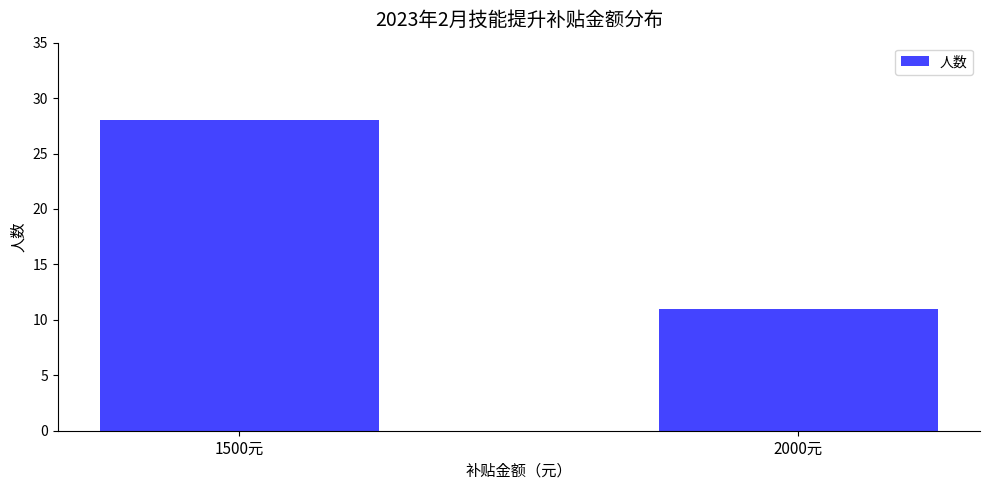

Rank the categories by value from lowest to highest.

2000元, 1500元